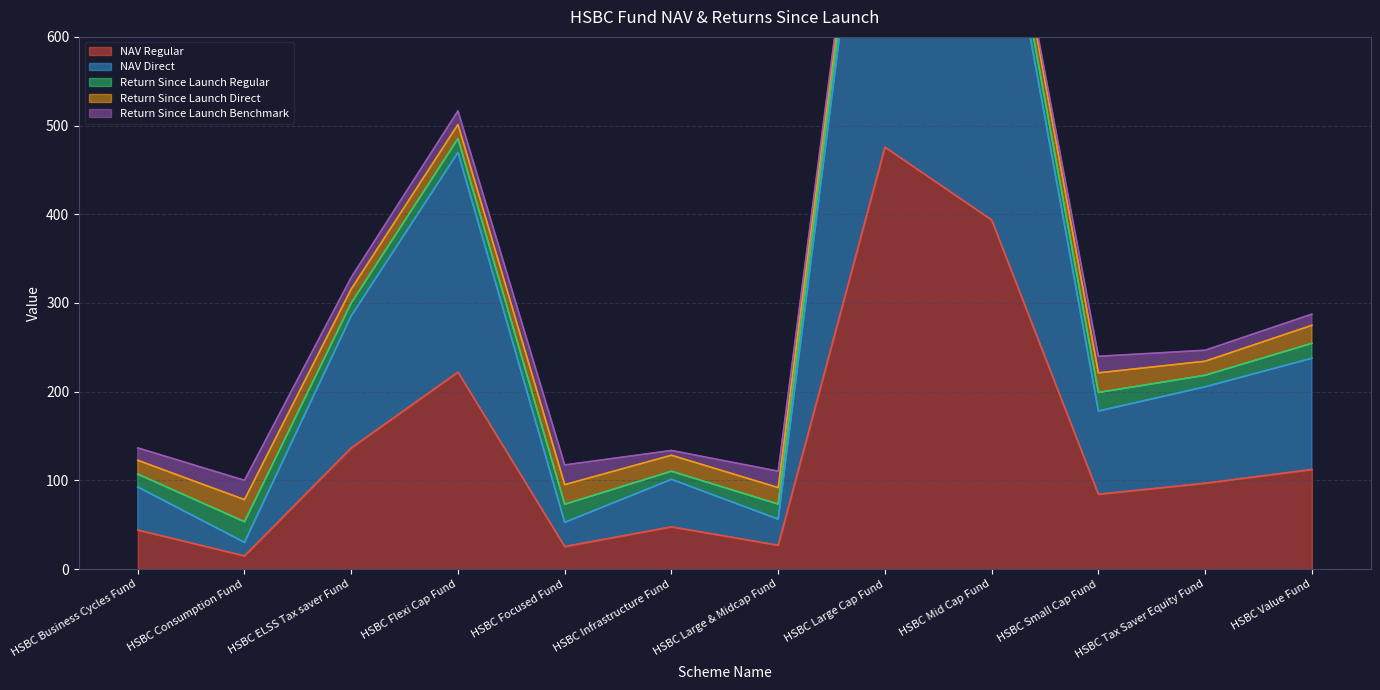

Which series has the largest total across all categories?

NAV Direct